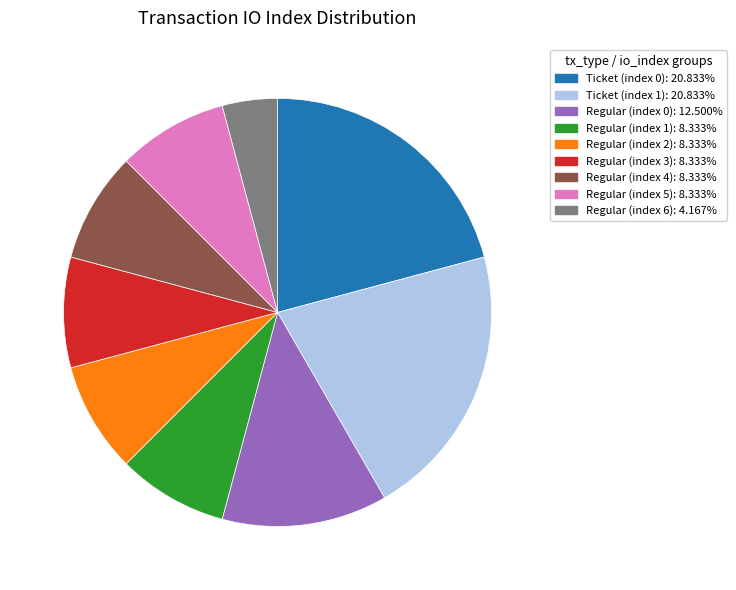

Approximately how many times larger is the value at Regular (index 1): 8.333% compared to Regular (index 5): 8.333%?

1.0